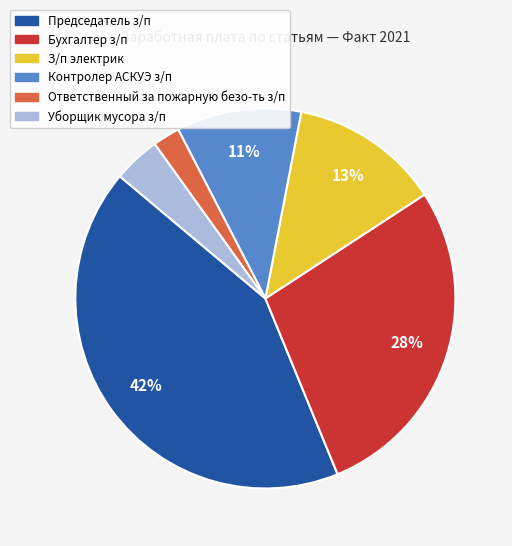

Is there a majority slice in this chart?

No